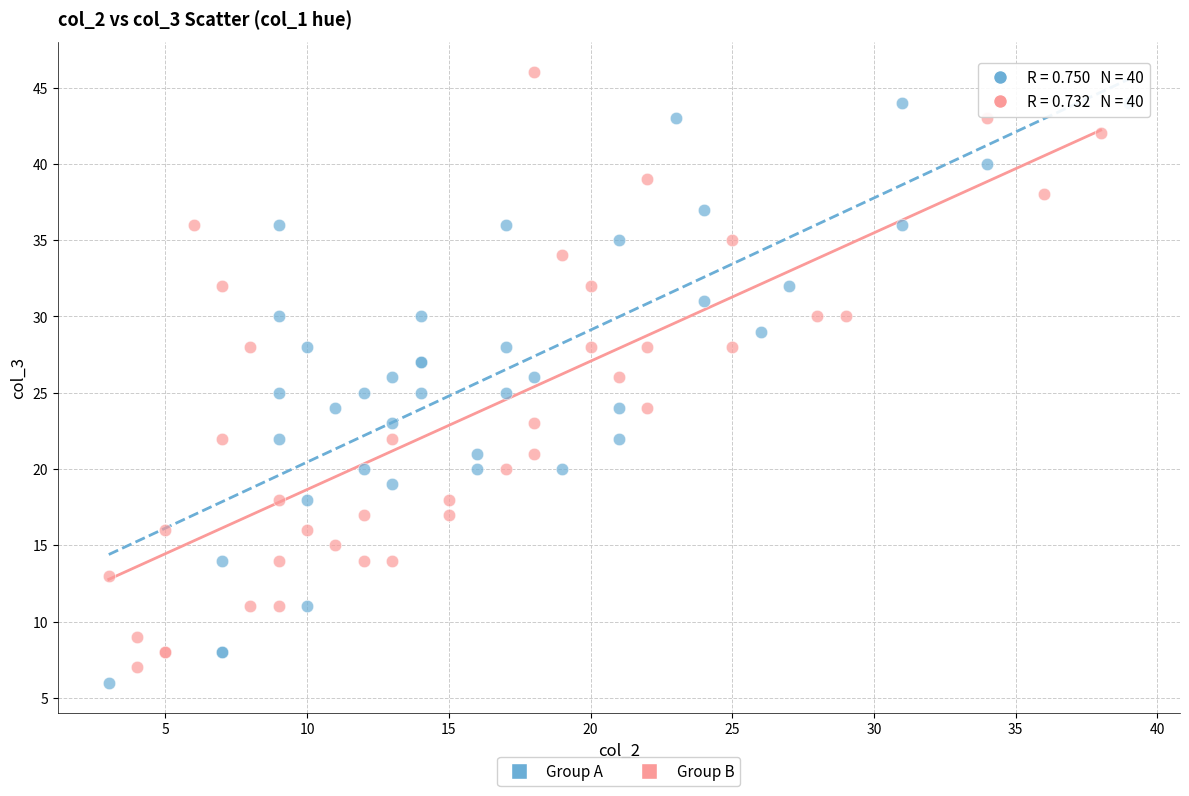

Which series reaches the maximum Y coordinate?

Group B